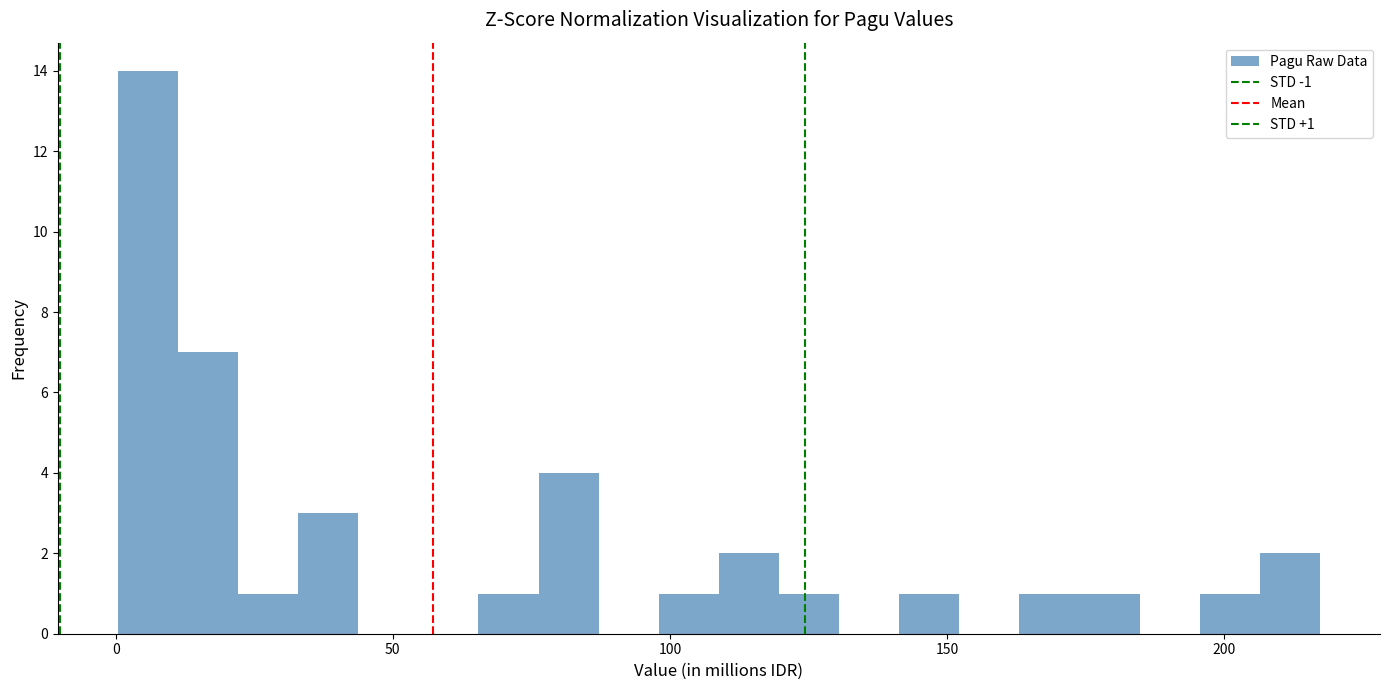

Read against the x-axis, roughly where is the centre of the tallest bar?

5